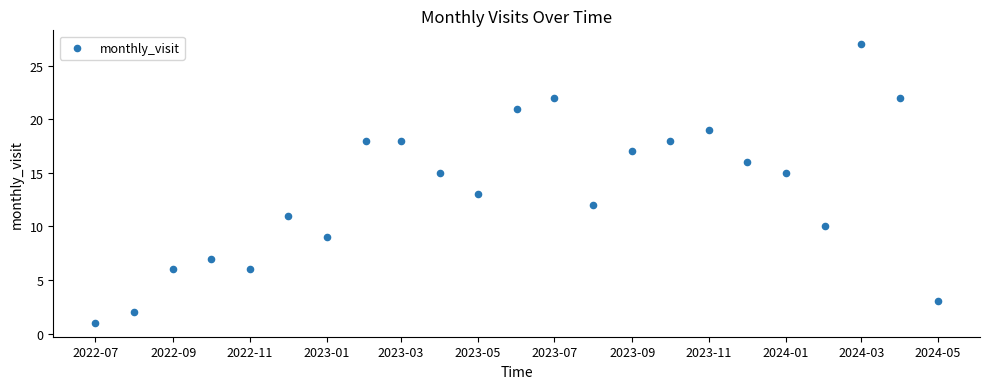

What is the range of X values (max minus min)?

670